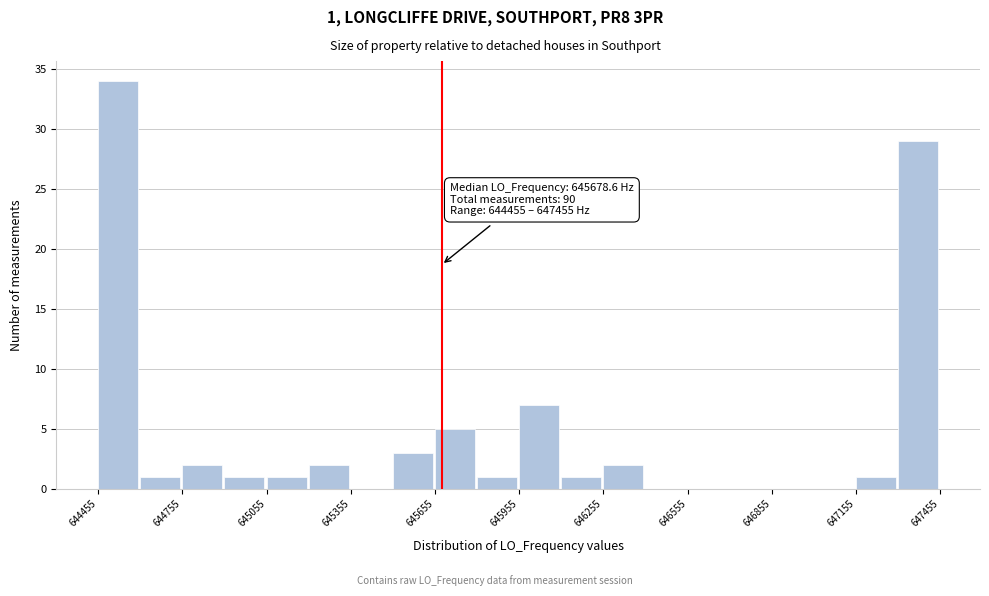

Read against the x-axis, roughly where is the centre of the tallest bar?

644550